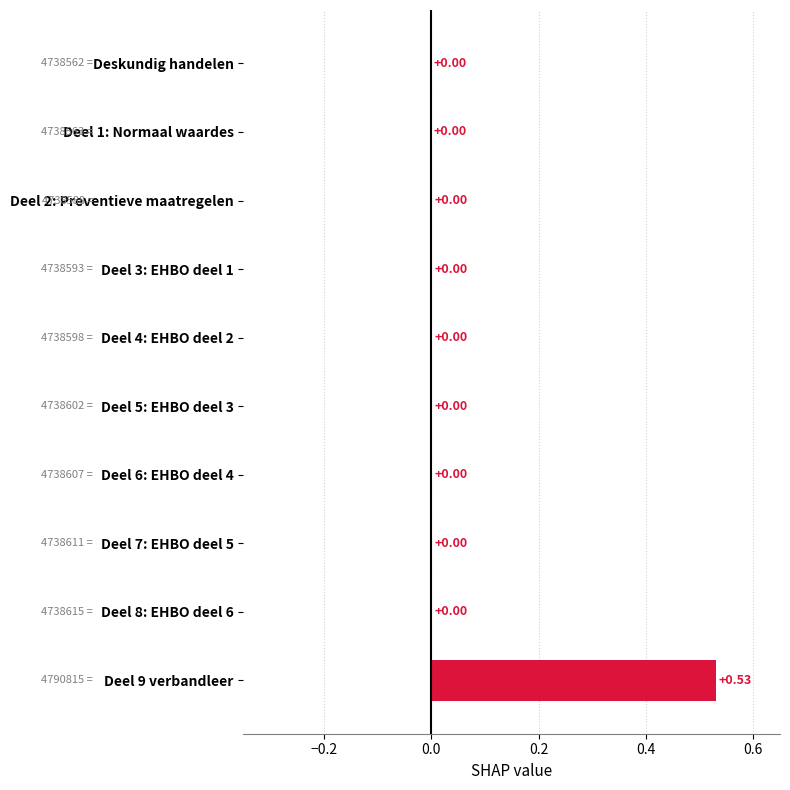

Which label corresponds to the largest value in the chart?

Deel 9 verbandleer